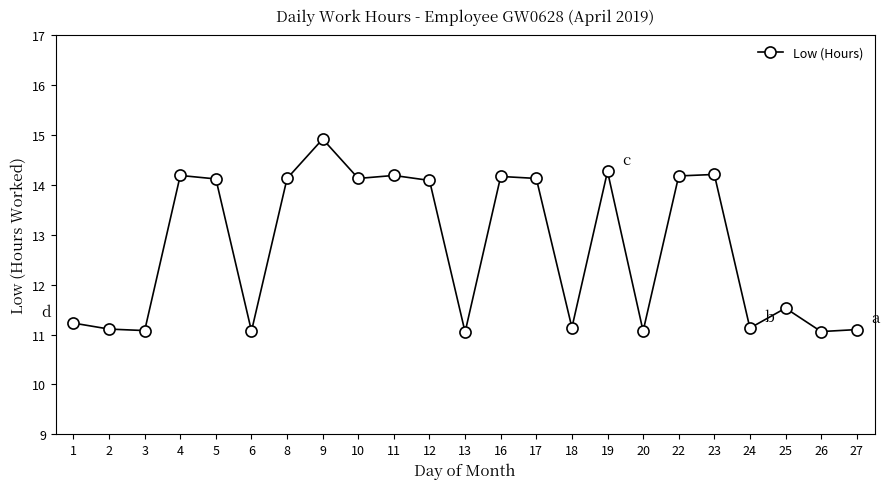

How many data points are less than 14?

11